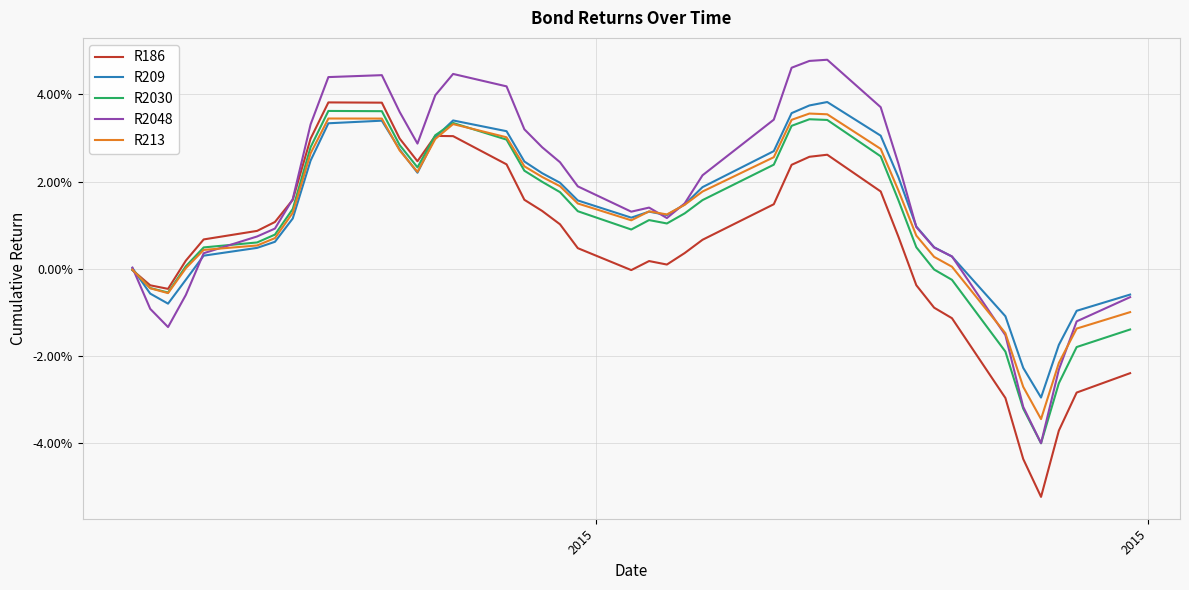

What is the smallest value displayed?

-0.1